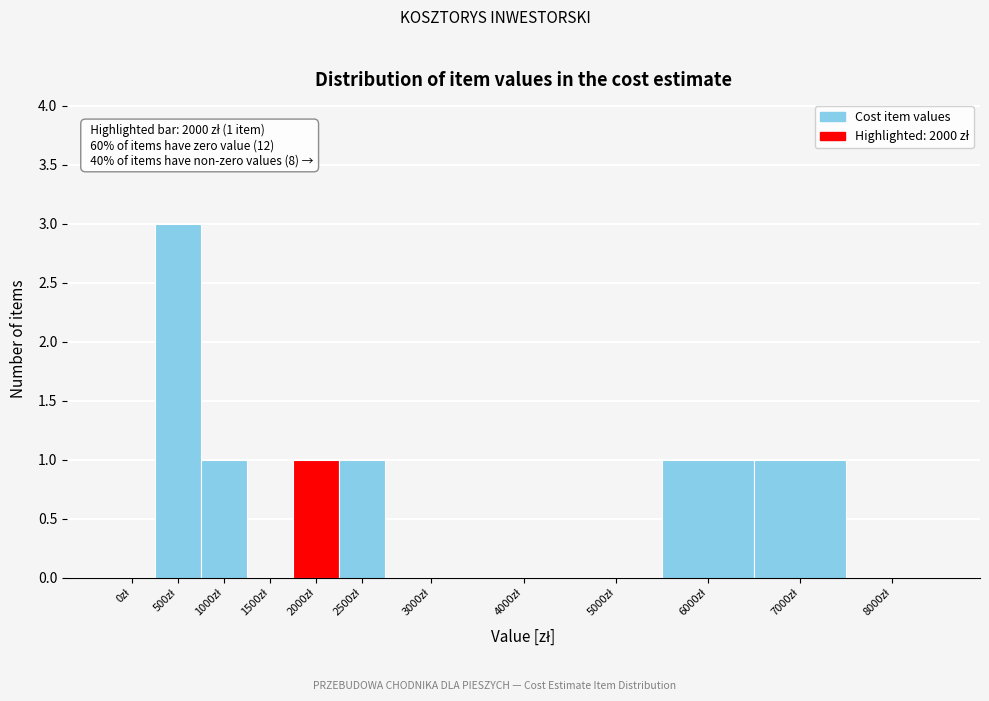

What is the greatest value displayed?

3